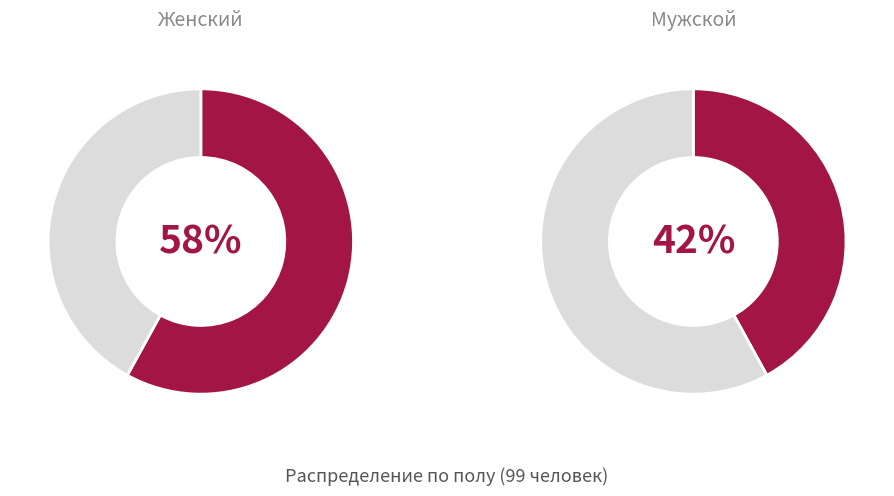

To the nearest percent, what portion does Мужской represent?

42%